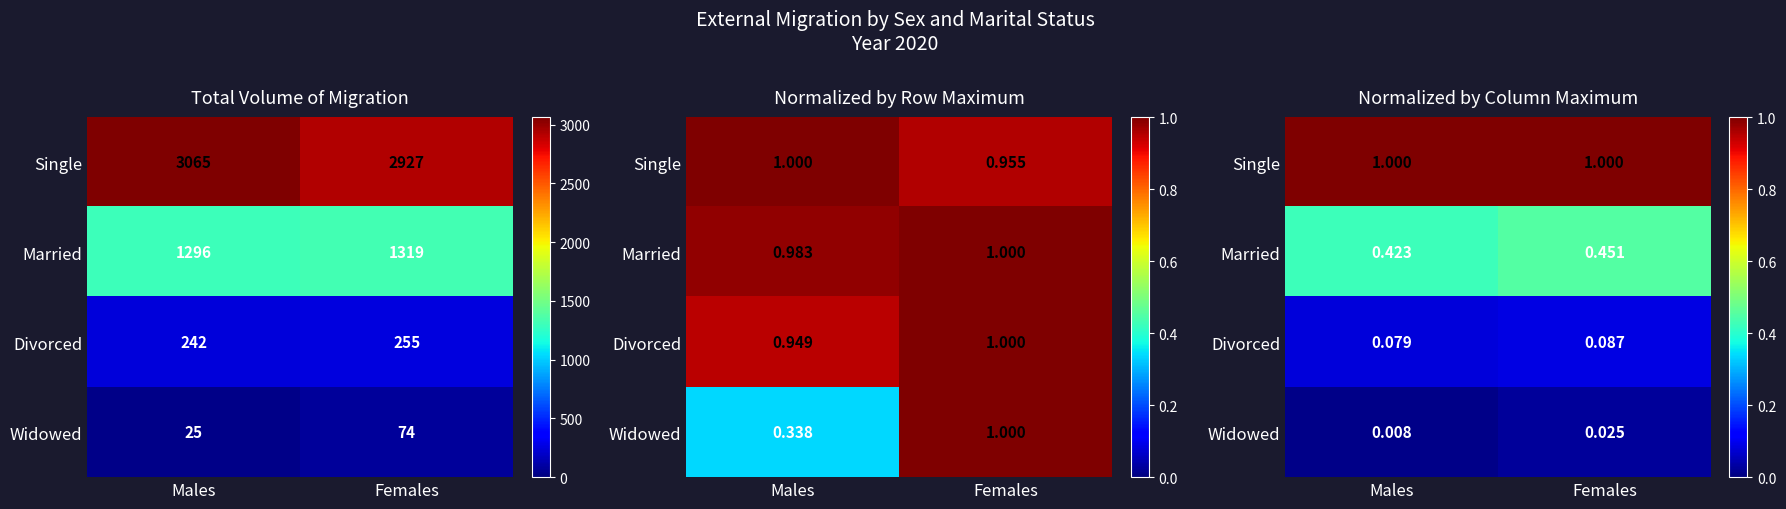

What is the spread (max minus min) of values at Females?

1.0